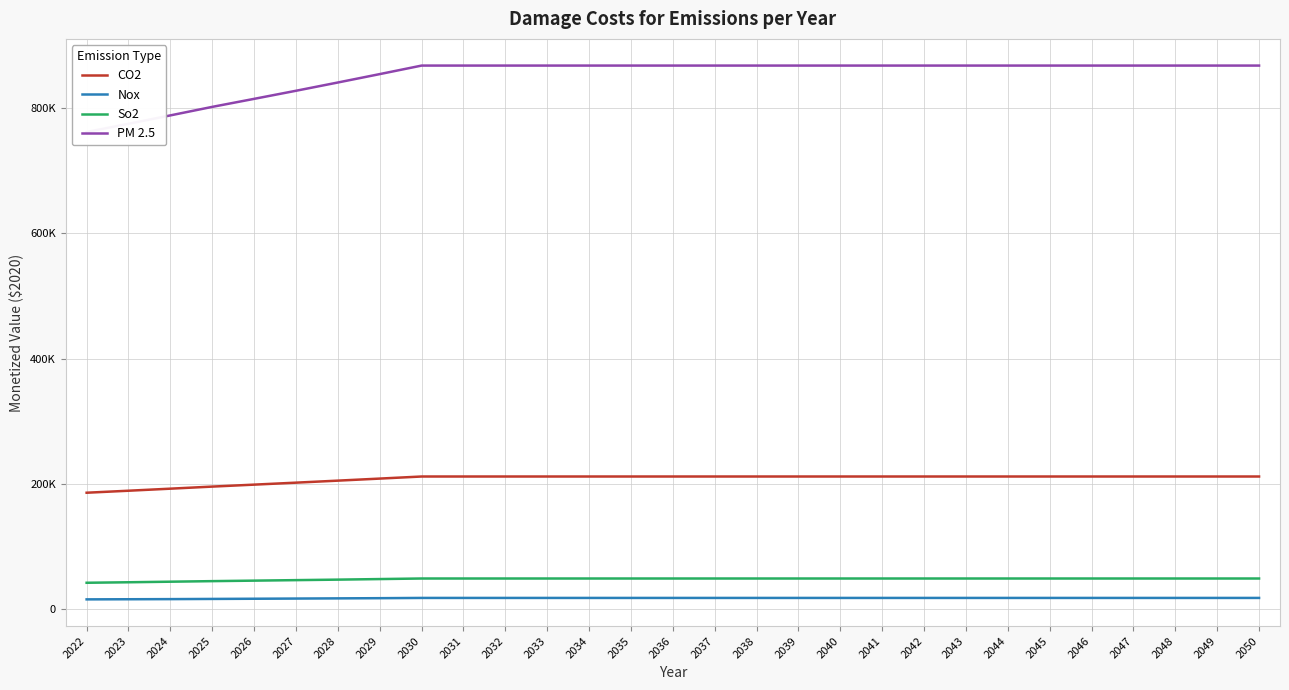

True or false: PM 2.5 and CO2 cross at least once.

False